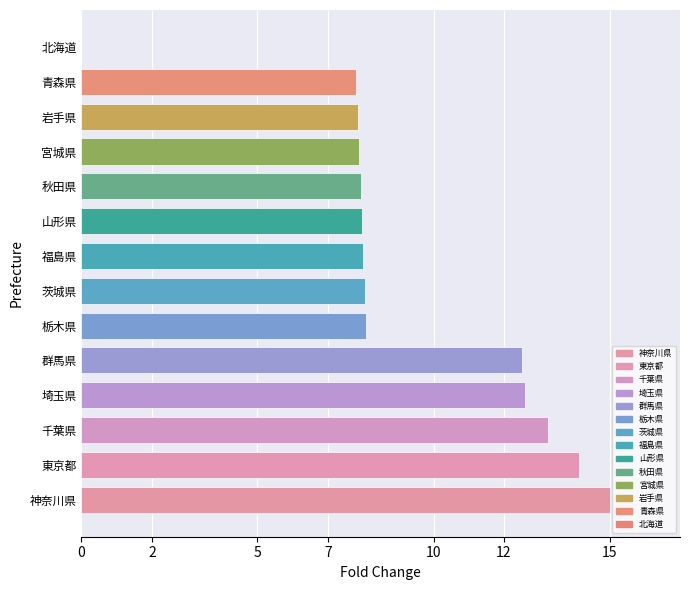

What is the sum of all values?

131.1